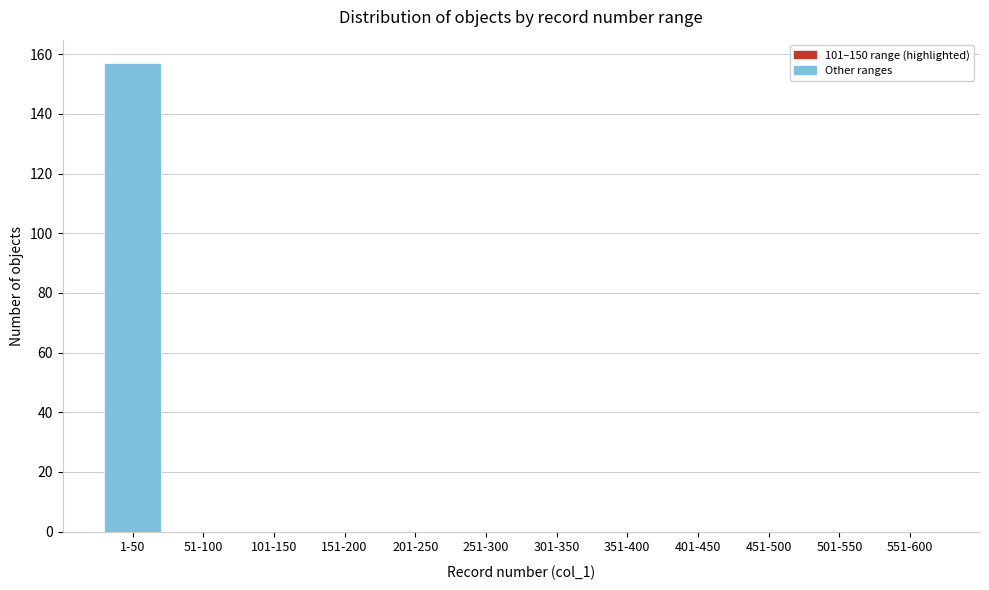

Reading left to right, transcribe all the data shown in this chart.

1-50=157	51-100=0	101-150=0	151-200=0	201-250=0	251-300=0	301-350=0	351-400=0	401-450=0	451-500=0	501-550=0	551-600=0